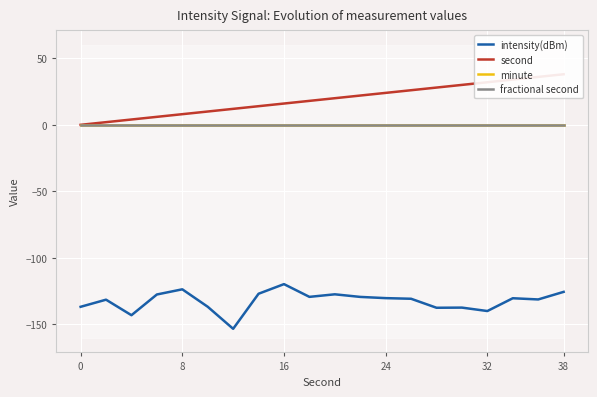

List the series in order of their peak value, lowest first.

intensity(dBm), minute, fractional second, second